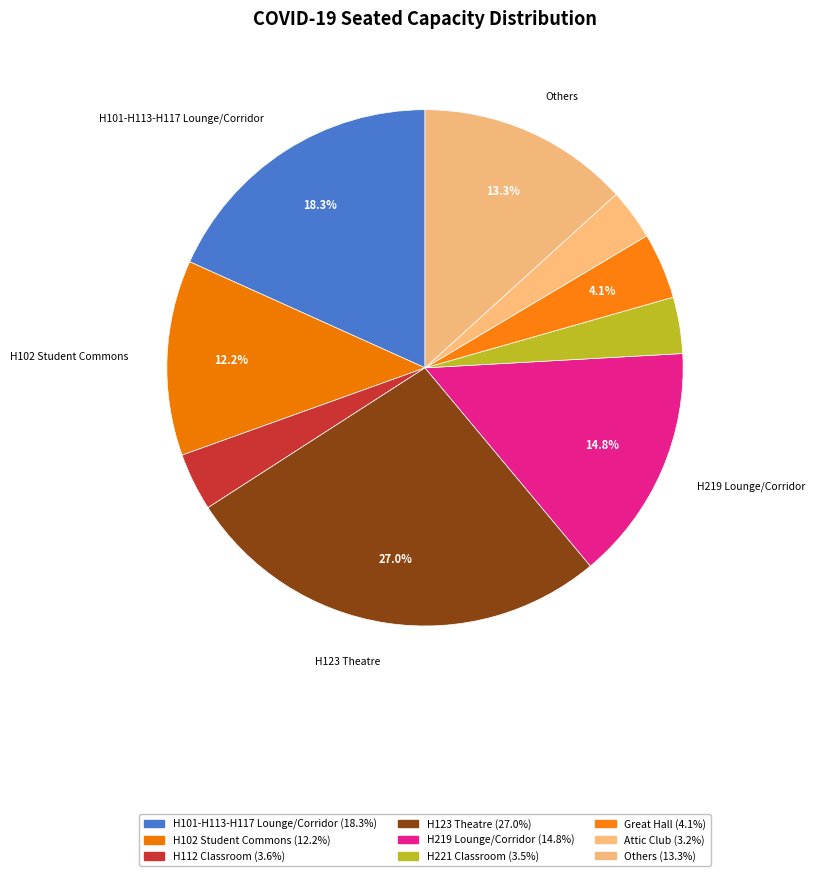

What is the largest slice in the pie chart?

H123 Theatre